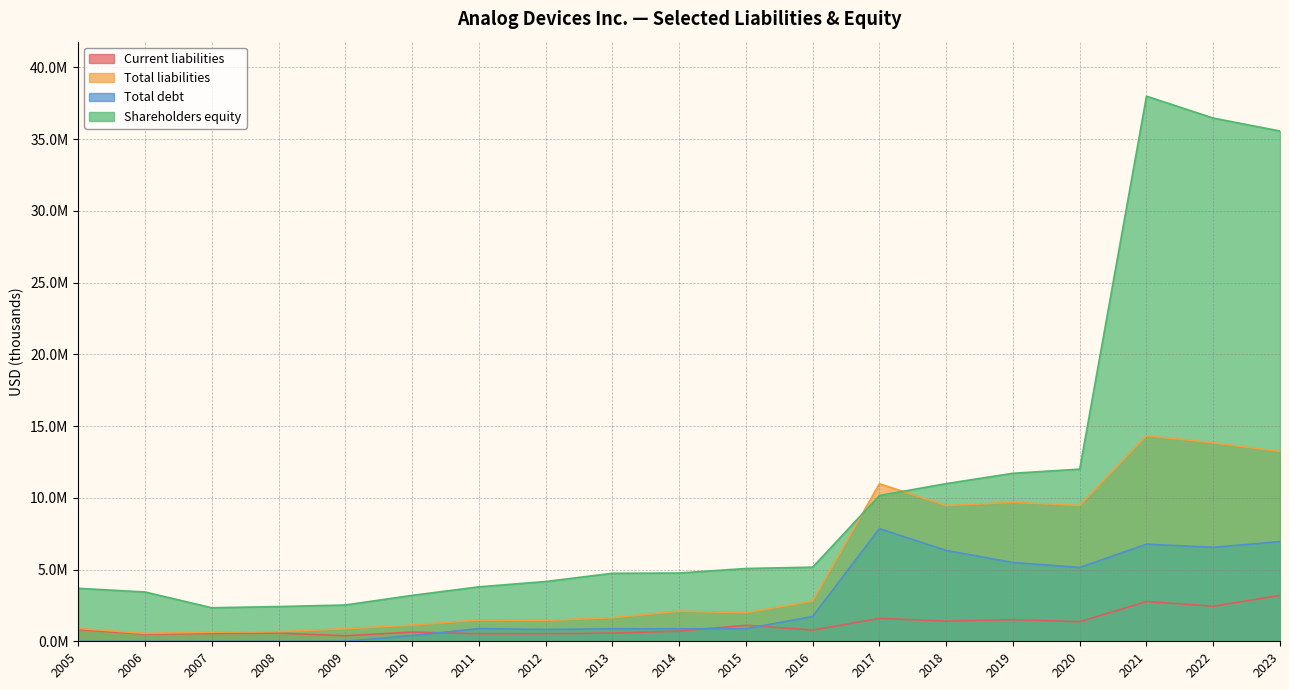

The Total debt series shows 5475589 at 2009. True or false?

False